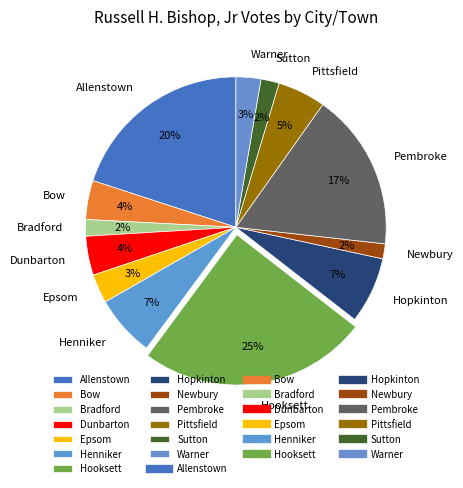

Do Henniker and Dunbarton together represent more than half of the pie?

No